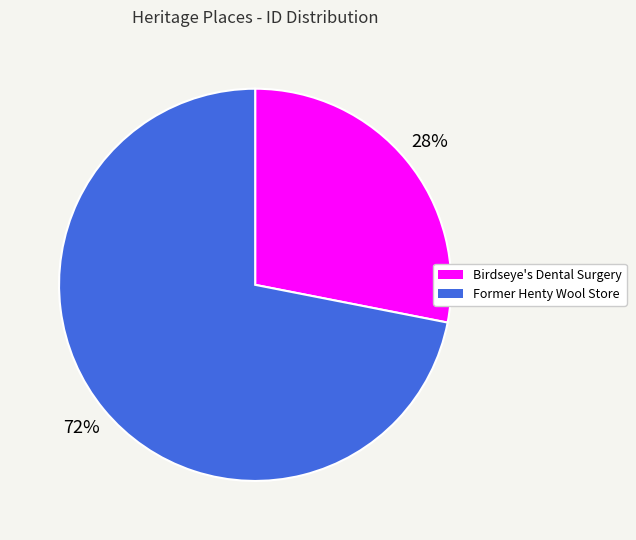

Rank the categories by value from highest to lowest.

Former Henty Wool Store, Birdseye's Dental Surgery